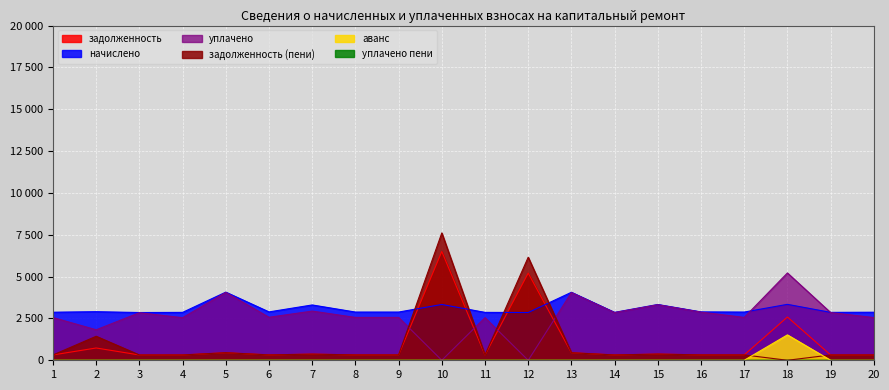

How many interior local peaks does the начислено series have?

7